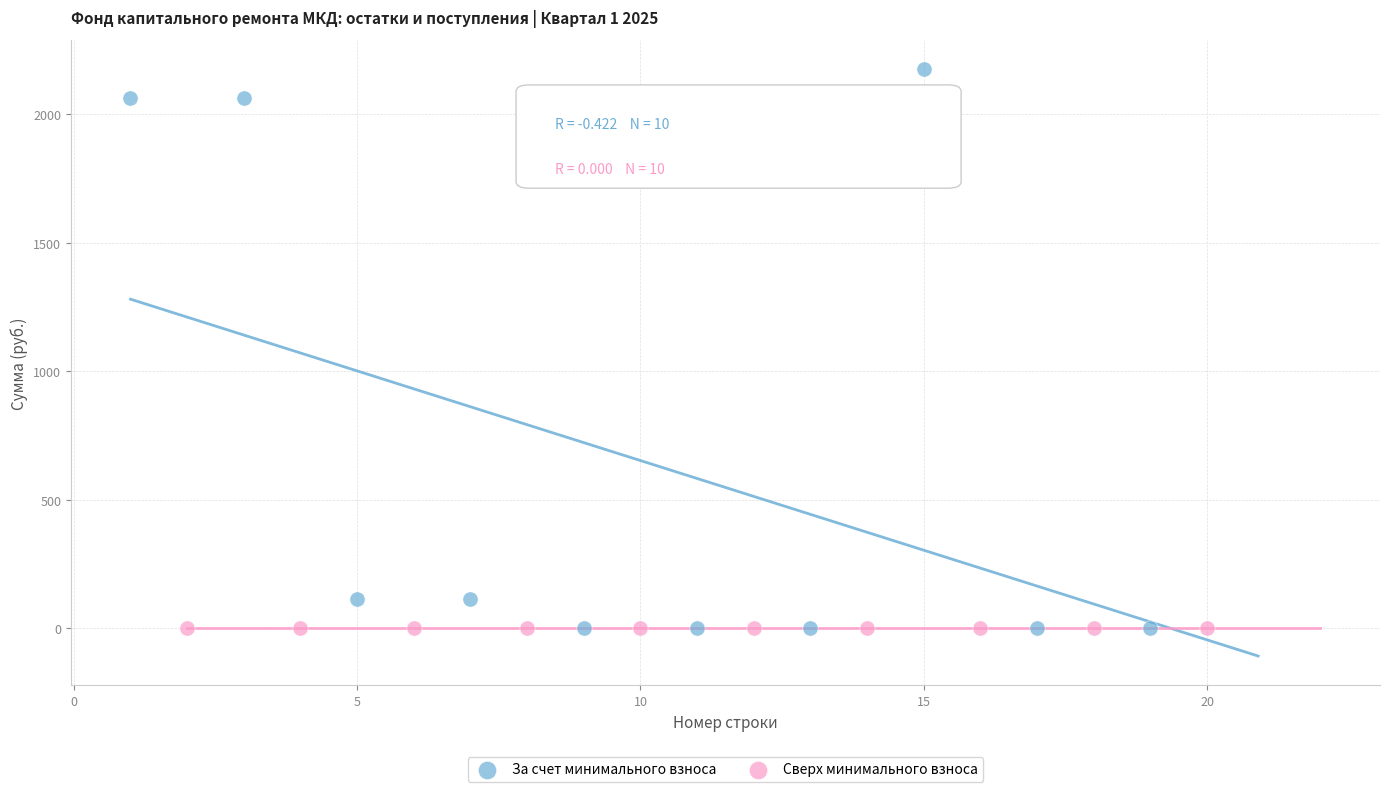

Which series reaches the maximum Y coordinate?

За счет минимального взноса